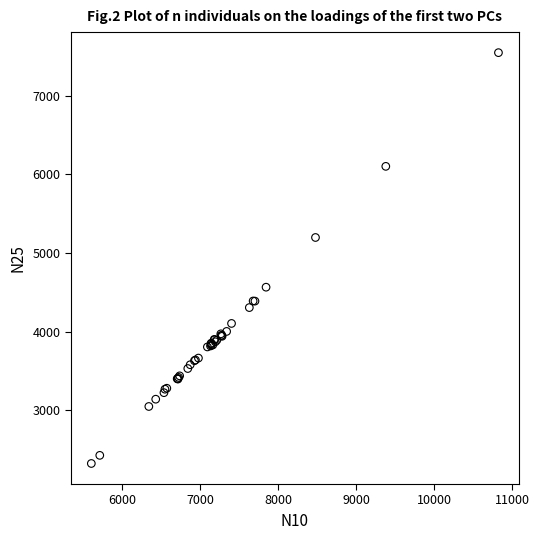

What Y value in the scatter plot is closest to 4934?

5196.2